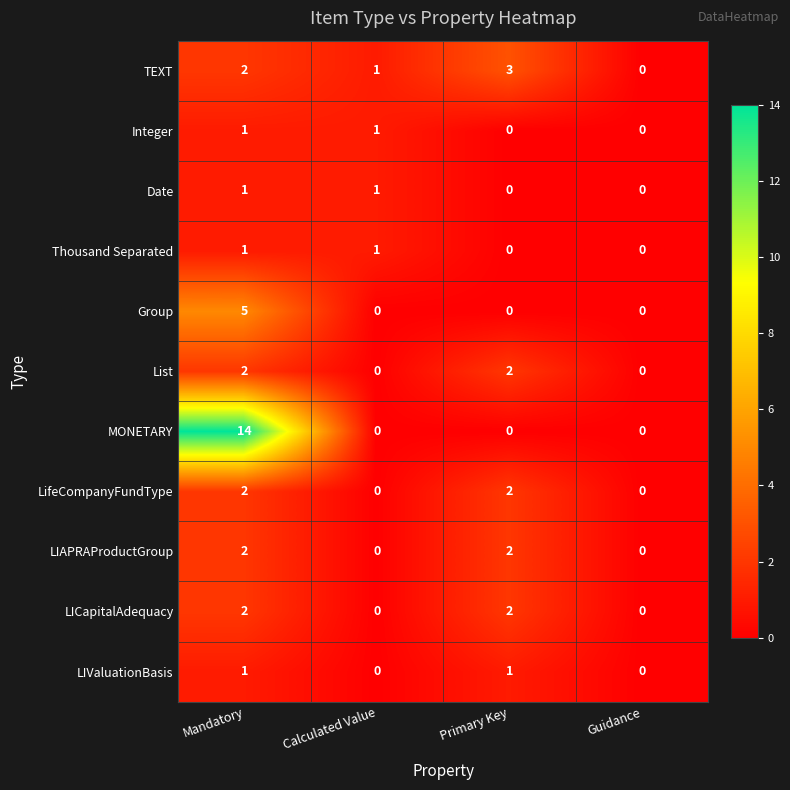

True or false: LIAPRAProductGroup has a value of 3 at Primary Key.

False